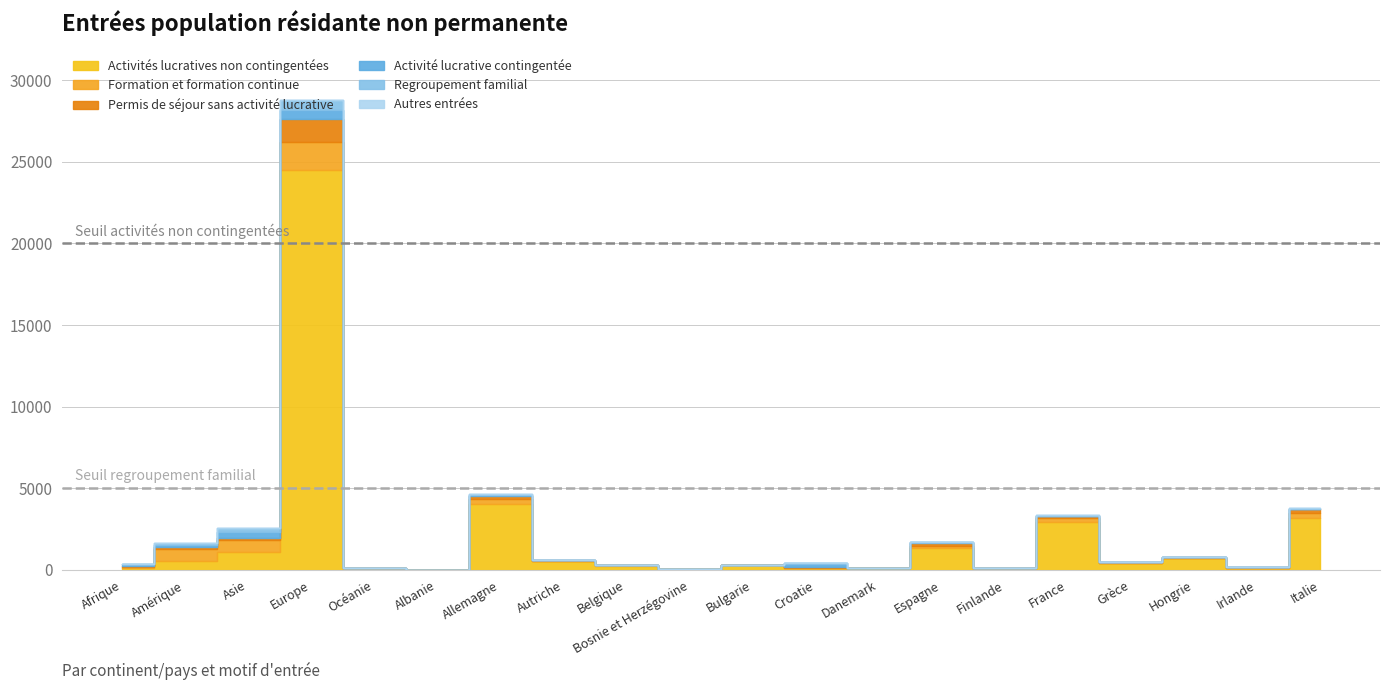

What is the value of the Formation et formation continue point at the 6th from the left?

2